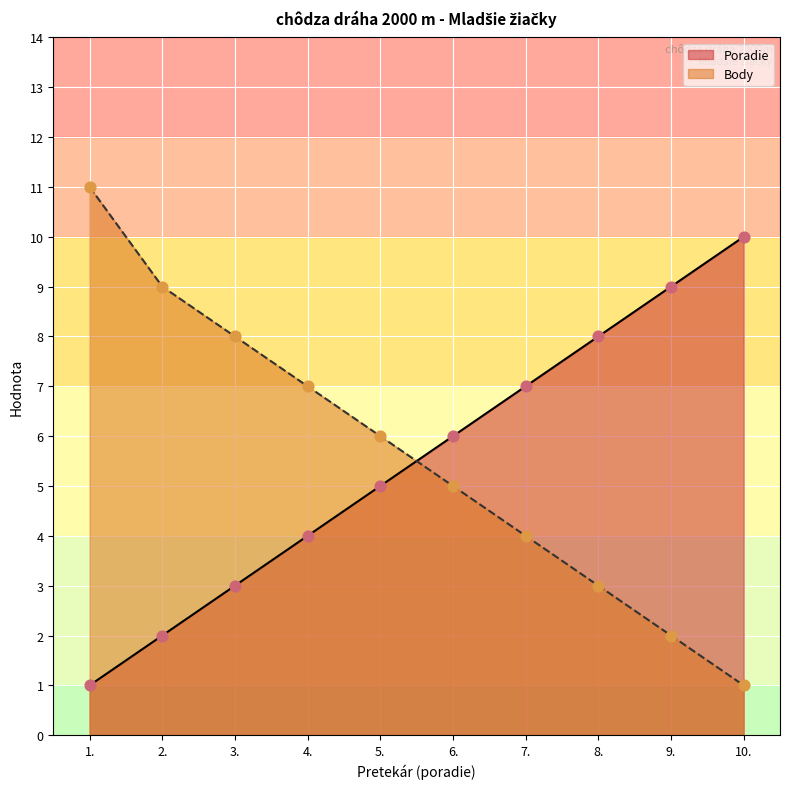

What is the total value across all series at 8.?

11